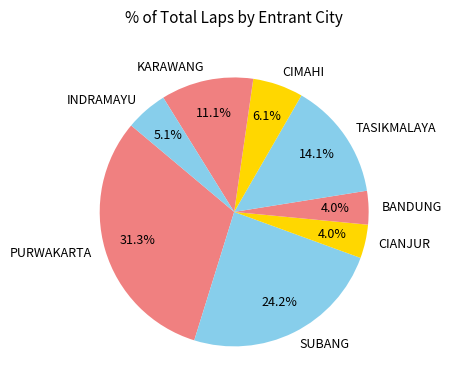

To the nearest percent, what portion does CIANJUR represent?

4%